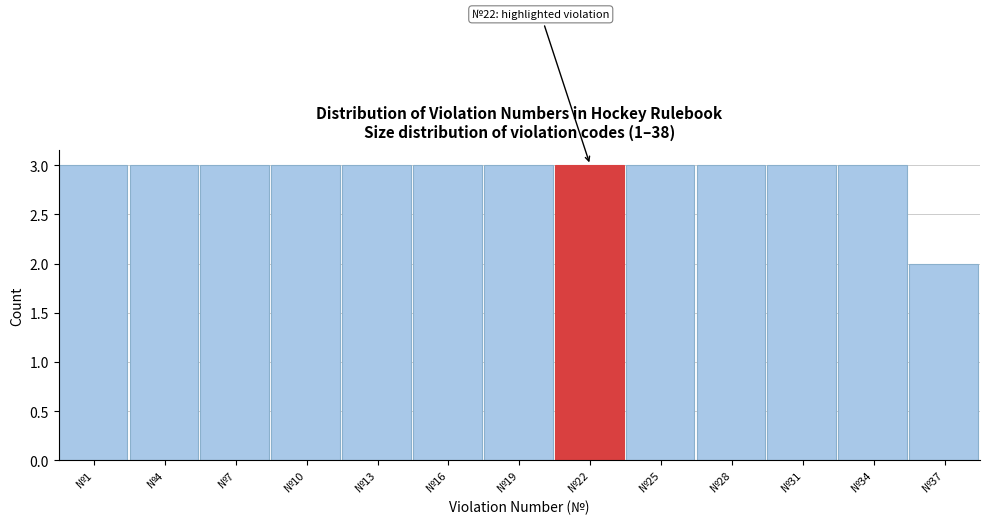

Reading left to right, extract all data points from this chart.

№1=3	№4=3	№7=3	№10=3	№13=3	№16=3	№19=3	№22=3	№25=3	№28=3	№31=3	№34=3	№37=2